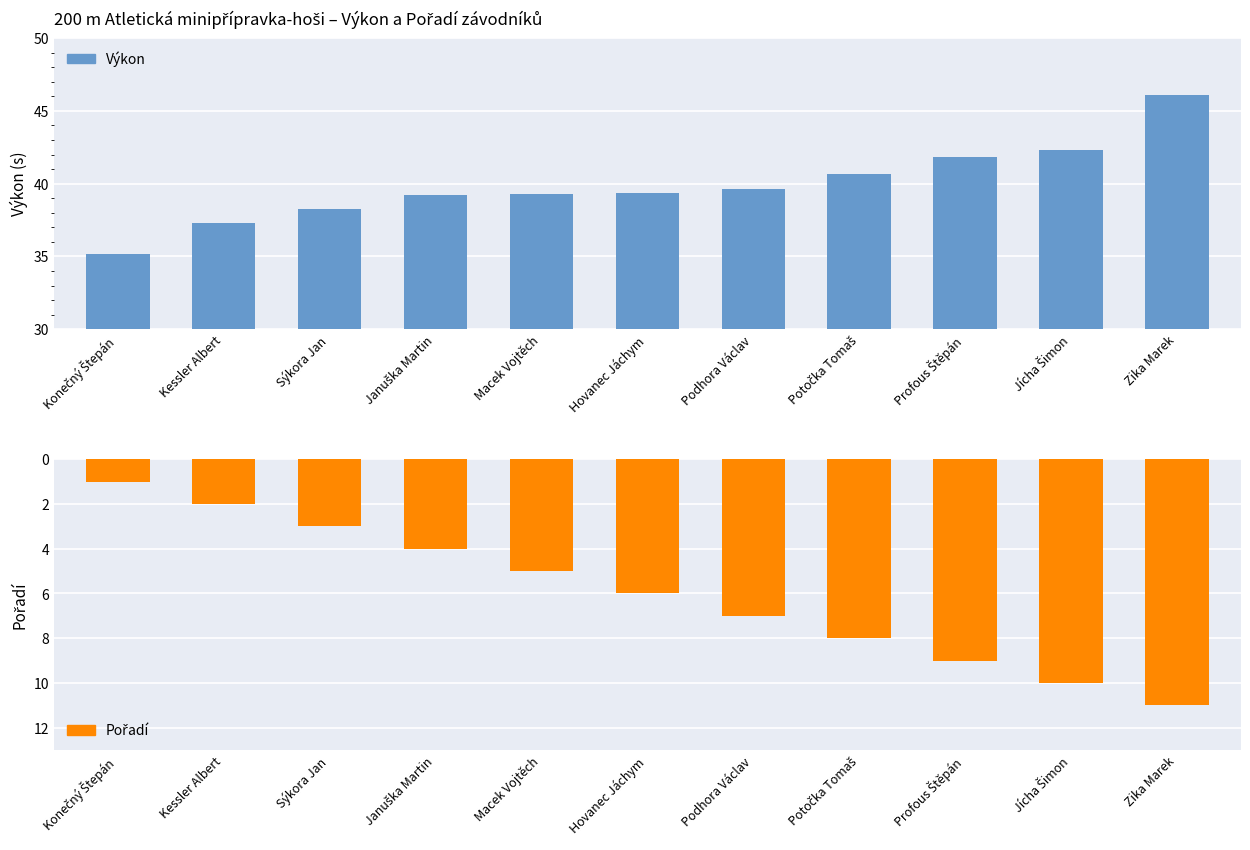

Which series changed the most between Sýkora Jan and Hovanec Jáchym?

Pořadí